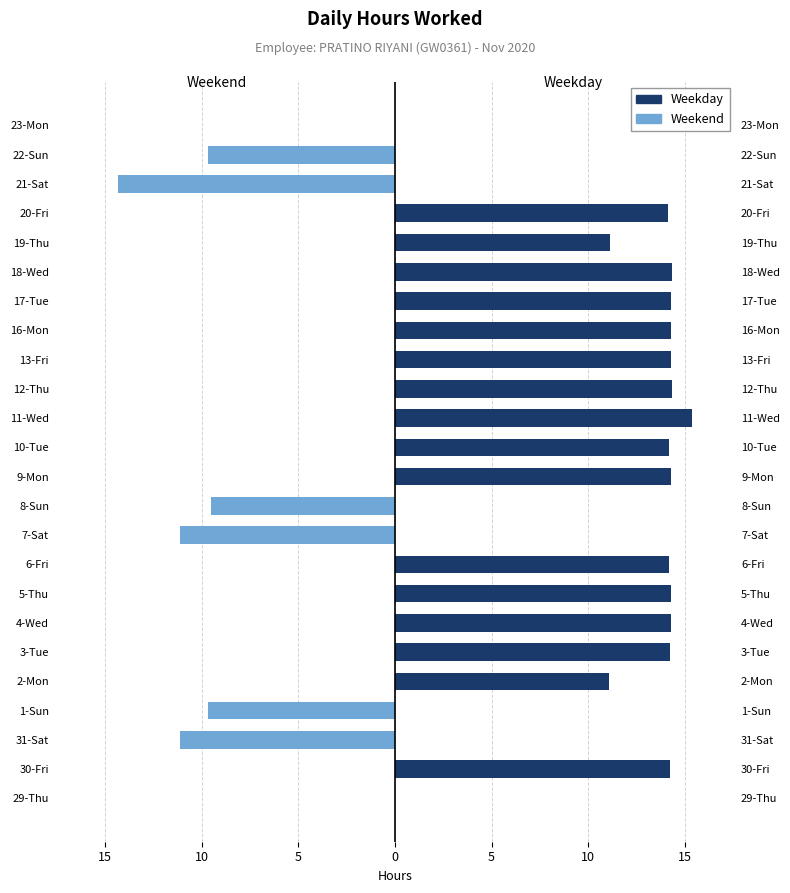

Rank the series by their maximum value, from lowest to highest.

Weekend, Weekday